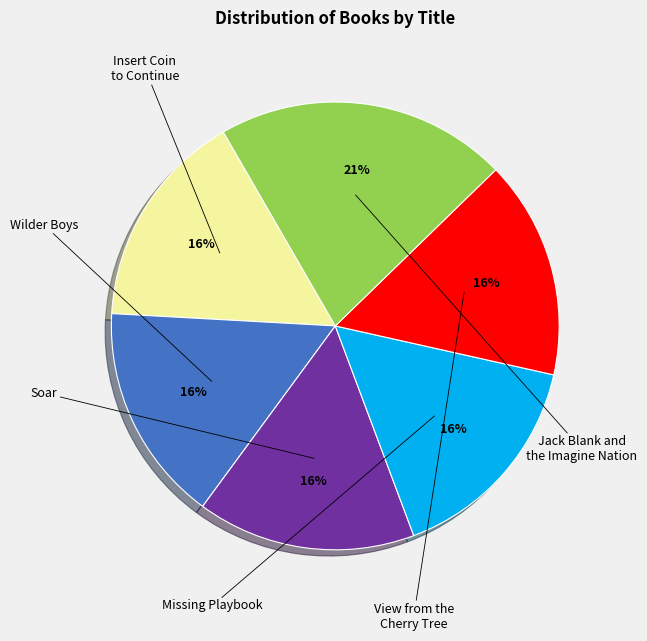

Is there a majority slice in this chart?

No